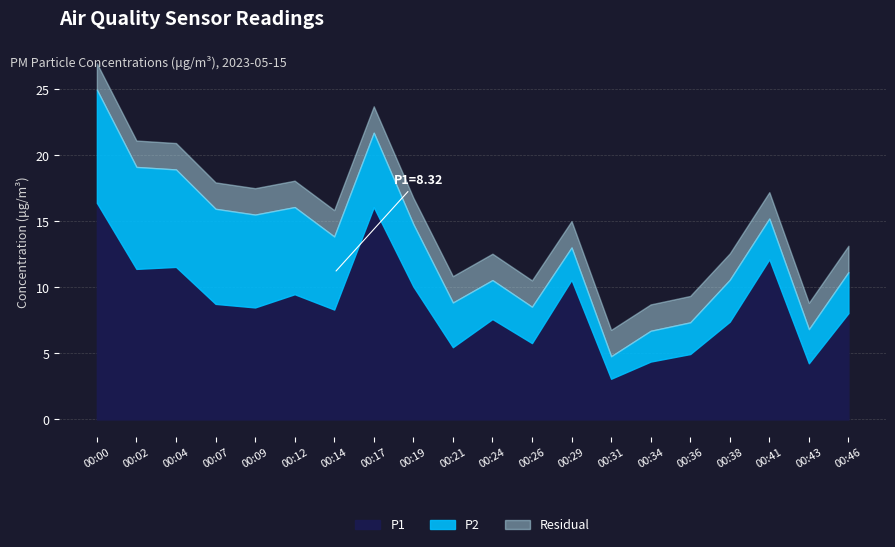

True or false: P2 has a value of 4.9 at 00:38.

False